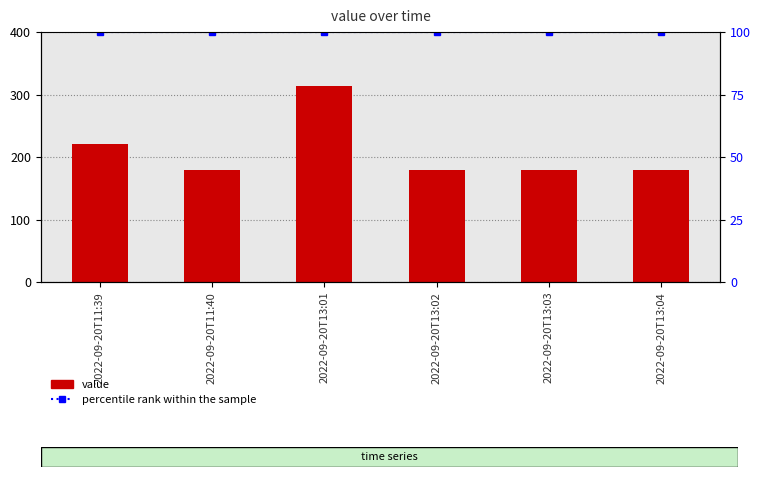

Read the percentile rank within the sample value at 2022-09-20T13:02.

100.0